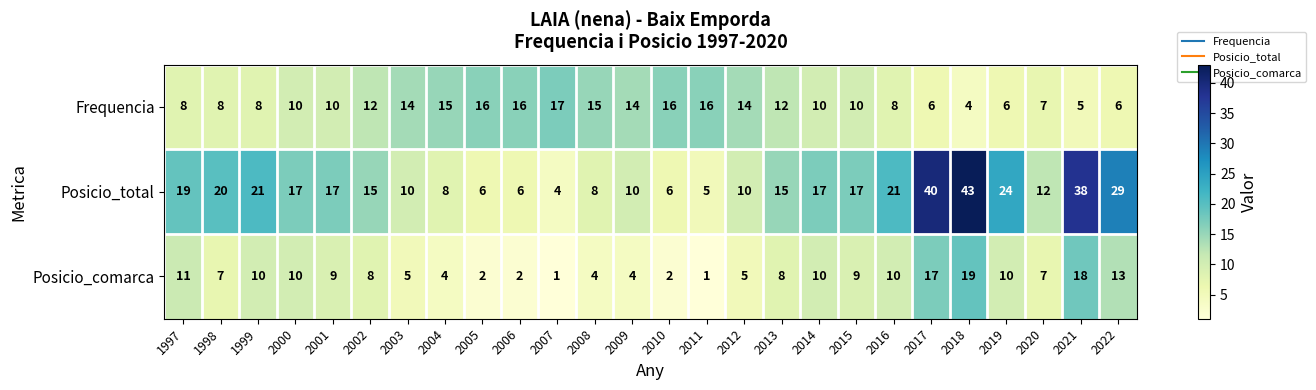

At which category does the chart reach its peak across all series?

2018